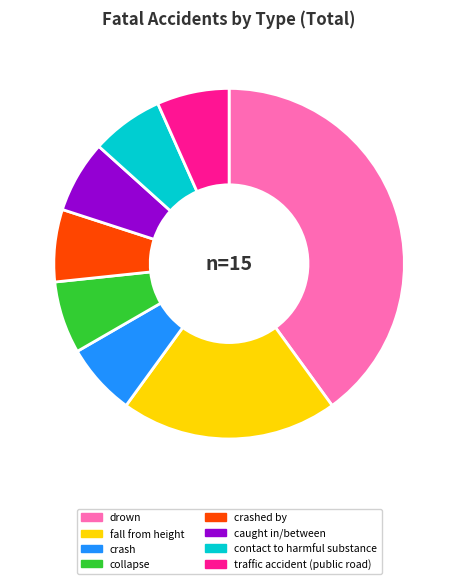

Is the sum of traffic accident (public road) and collapse greater than half?

No